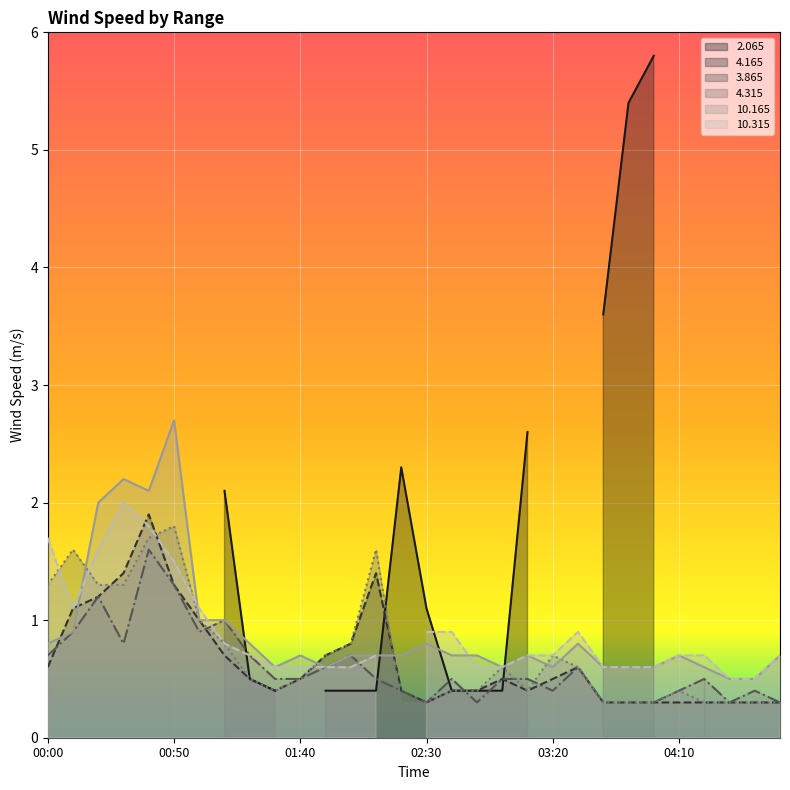

What is the lowest value of the 10.165 series?

0.5